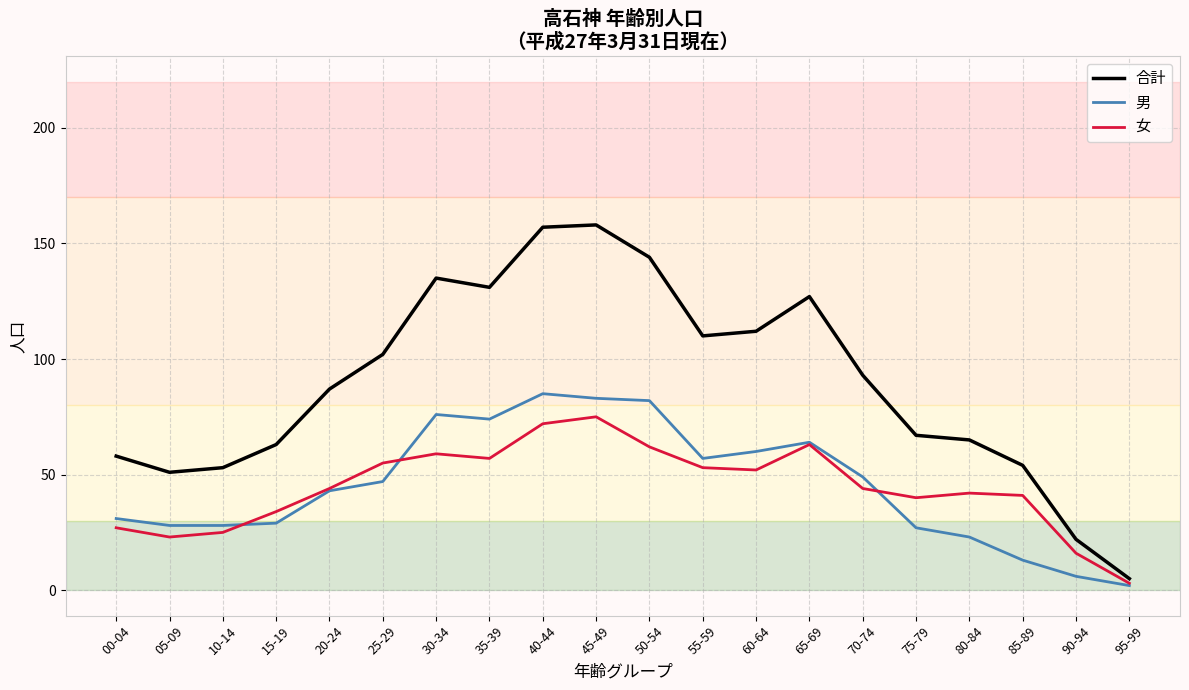

How many lines are shown in the chart?

3